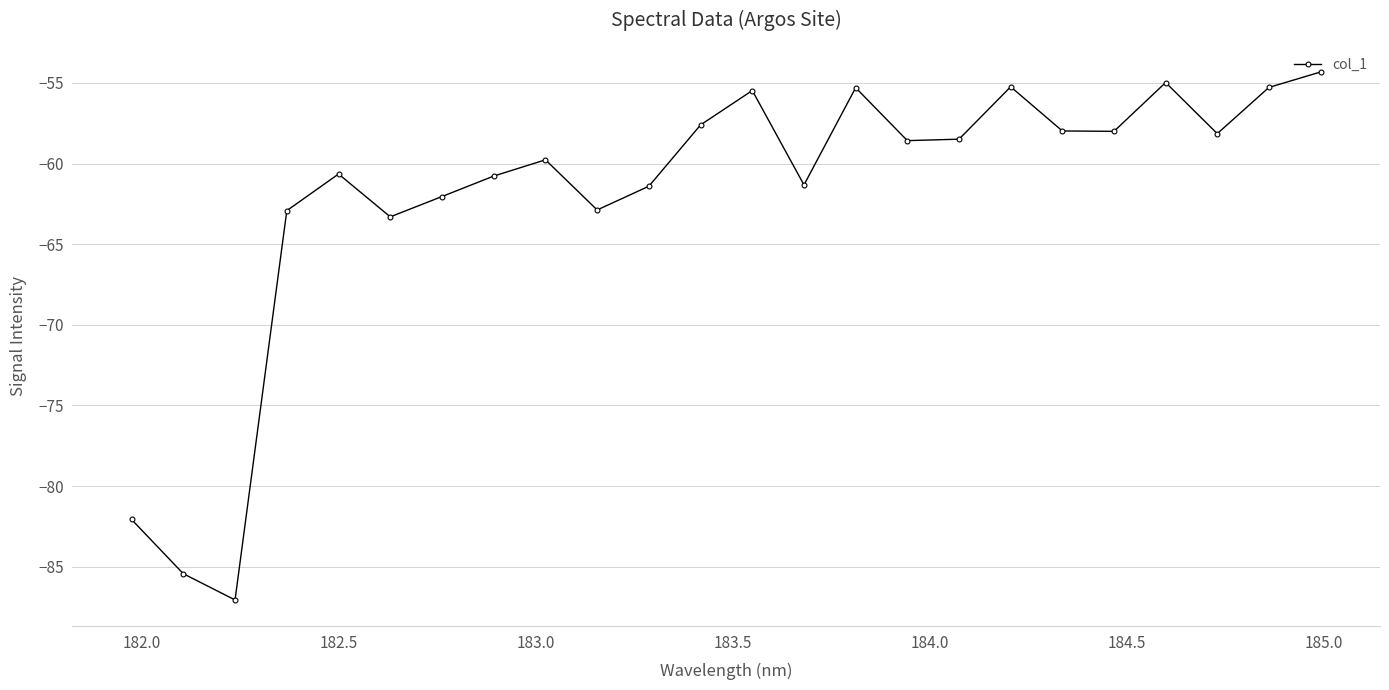

True or false: the data has more than 1 interior local peaks.

True